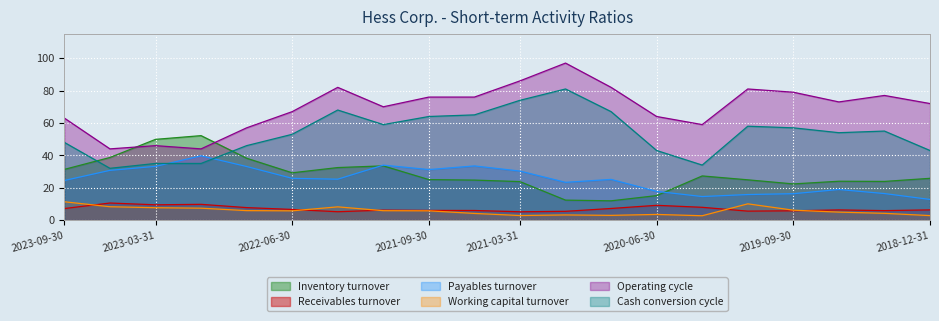

Reading left to right, extract all data points from this chart.

Inventory turnover: 2023-09-30=31.3	2023-06-30=38.7	2023-03-31=49.9	2022-12-31=52.2	2022-09-30=38.2	2022-06-30=29.2	2022-03-31=32.5	2021-12-31=33.5	2021-09-30=25.0	2021-06-30=24.7	2021-03-31=23.8	2020-12-31=12.3	2020-09-30=11.9	2020-06-30=15.1	2020-03-31=27.3	2019-12-31=24.9	2019-09-30=22.4	2019-06-30=24.0	2019-03-31=23.9	2018-12-31=25.8
Receivables turnover: 2023-09-30=7.2	2023-06-30=10.6	2023-03-31=9.5	2022-12-31=9.8	2022-09-30=7.7	2022-06-30=6.6	2022-03-31=5.2	2021-12-31=6.2	2021-09-30=6.0	2021-06-30=6.0	2021-03-31=5.2	2020-12-31=5.4	2020-09-30=7.2	2020-06-30=9.1	2020-03-31=7.9	2019-12-31=5.5	2019-09-30=5.8	2019-06-30=6.3	2019-03-31=5.9	2018-12-31=6.3
Payables turnover: 2023-09-30=24.5	2023-06-30=30.7	2023-03-31=33.2	2022-12-31=39.7	2022-09-30=33.1	2022-06-30=25.8	2022-03-31=25.3	2021-12-31=34.0	2021-09-30=31.2	2021-06-30=33.5	2021-03-31=30.3	2020-12-31=23.3	2020-09-30=25.1	2020-06-30=17.8	2020-03-31=14.6	2019-12-31=15.8	2019-09-30=16.3	2019-06-30=18.9	2019-03-31=16.4	2018-12-31=12.8
Working capital turnover: 2023-09-30=11.3	2023-06-30=8.3	2023-03-31=7.7	2022-12-31=7.4	2022-09-30=5.9	2022-06-30=5.7	2022-03-31=8.2	2021-12-31=5.8	2021-09-30=5.7	2021-06-30=4.1	2021-03-31=2.8	2020-12-31=3.2	2020-09-30=2.9	2020-06-30=3.5	2020-03-31=2.7	2019-12-31=10.1	2019-09-30=6.1	2019-06-30=4.9	2019-03-31=4.2	2018-12-31=2.8
Operating cycle: 2023-09-30=63.0	2023-06-30=44.0	2023-03-31=46.0	2022-12-31=44.0	2022-09-30=57.0	2022-06-30=67.0	2022-03-31=82.0	2021-12-31=70.0	2021-09-30=76.0	2021-06-30=76.0	2021-03-31=86.0	2020-12-31=97.0	2020-09-30=82.0	2020-06-30=64.0	2020-03-31=59.0	2019-12-31=81.0	2019-09-30=79.0	2019-06-30=73.0	2019-03-31=77.0	2018-12-31=72.0
Cash conversion cycle: 2023-09-30=48.0	2023-06-30=32.0	2023-03-31=35.0	2022-12-31=35.0	2022-09-30=46.0	2022-06-30=53.0	2022-03-31=68.0	2021-12-31=59.0	2021-09-30=64.0	2021-06-30=65.0	2021-03-31=74.0	2020-12-31=81.0	2020-09-30=67.0	2020-06-30=43.0	2020-03-31=34.0	2019-12-31=58.0	2019-09-30=57.0	2019-06-30=54.0	2019-03-31=55.0	2018-12-31=43.0